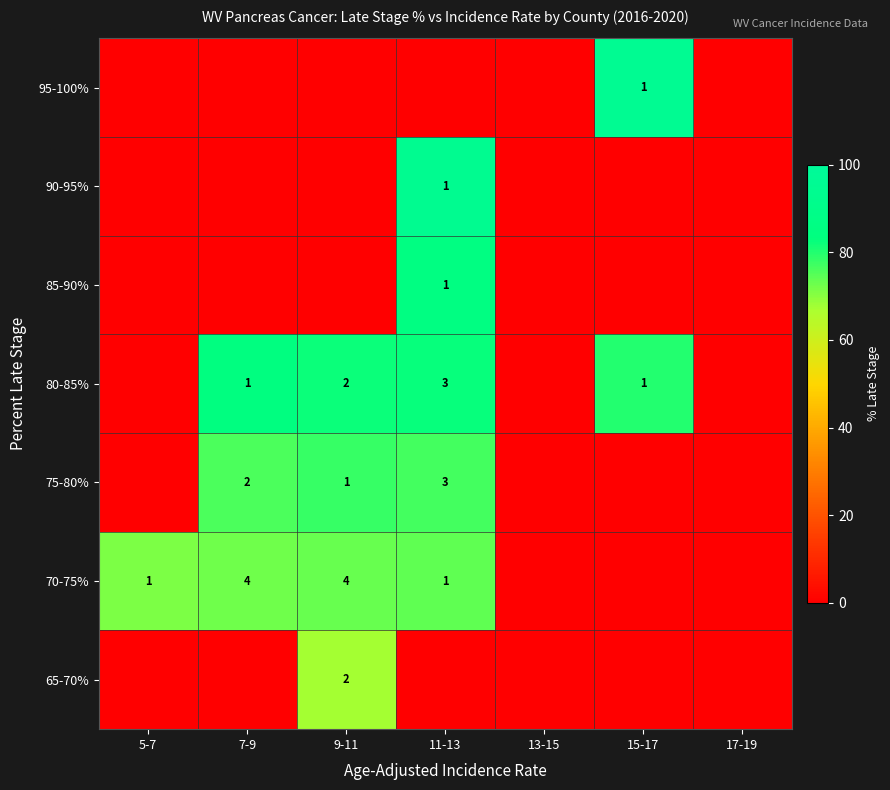

Is it true that 95-100% equals 1 at 15-17?

True